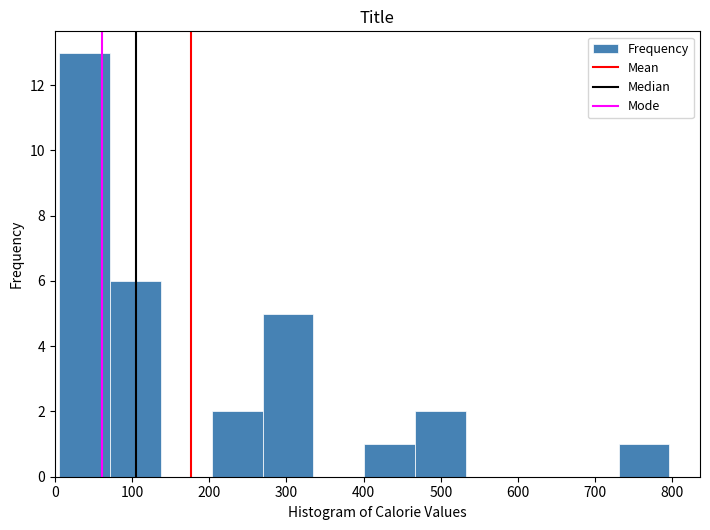

Reading left to right, transcribe this chart: for each bar, give the range it covers on the x-axis and its height. Neither the bar edges nor the heights are printed on the chart, so give them approximately, as read against the axes.

10 to 70: 13
70 to 140: 6
140 to 200: 0
200 to 270: 2
270 to 340: 5
340 to 400: 0
400 to 470: 1
470 to 530: 2
530 to 600: 0
600 to 660: 0
660 to 730: 0
730 to 800: 1